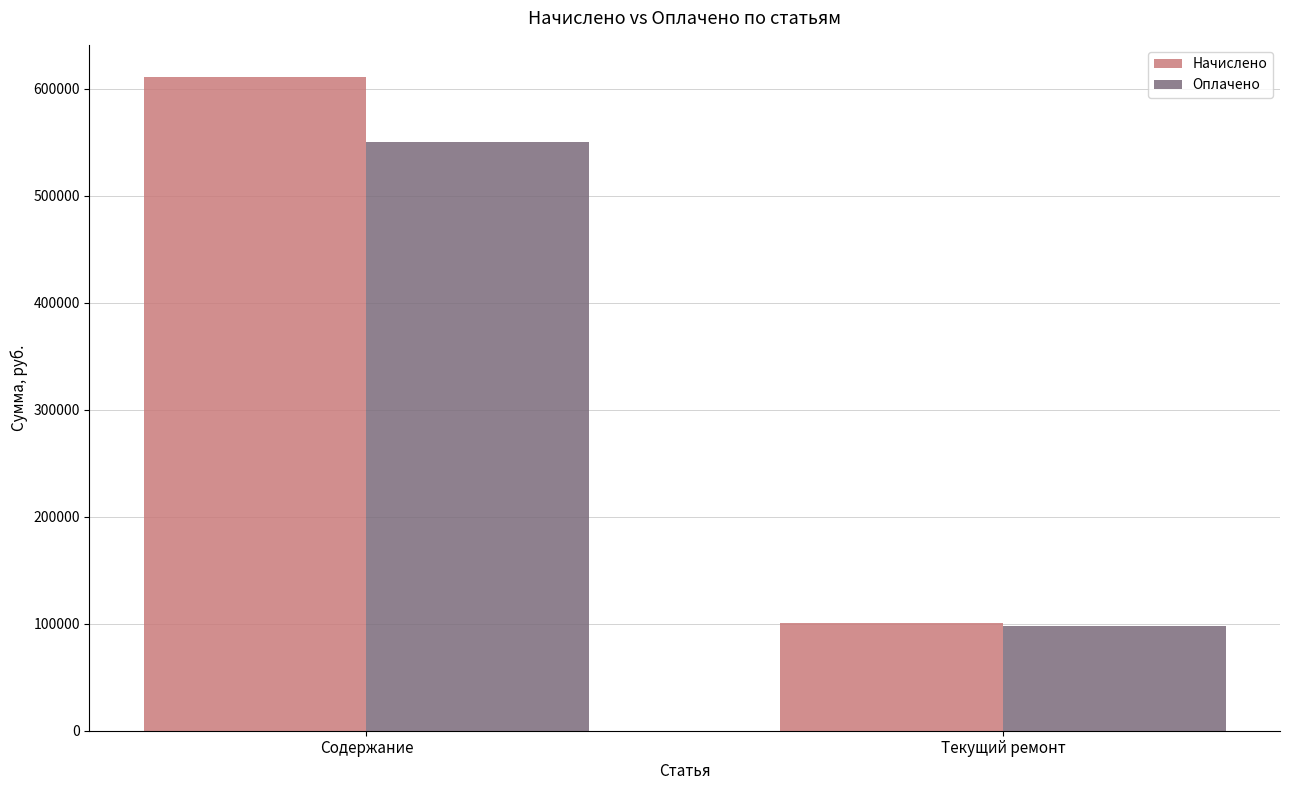

Are the bars horizontal?

No